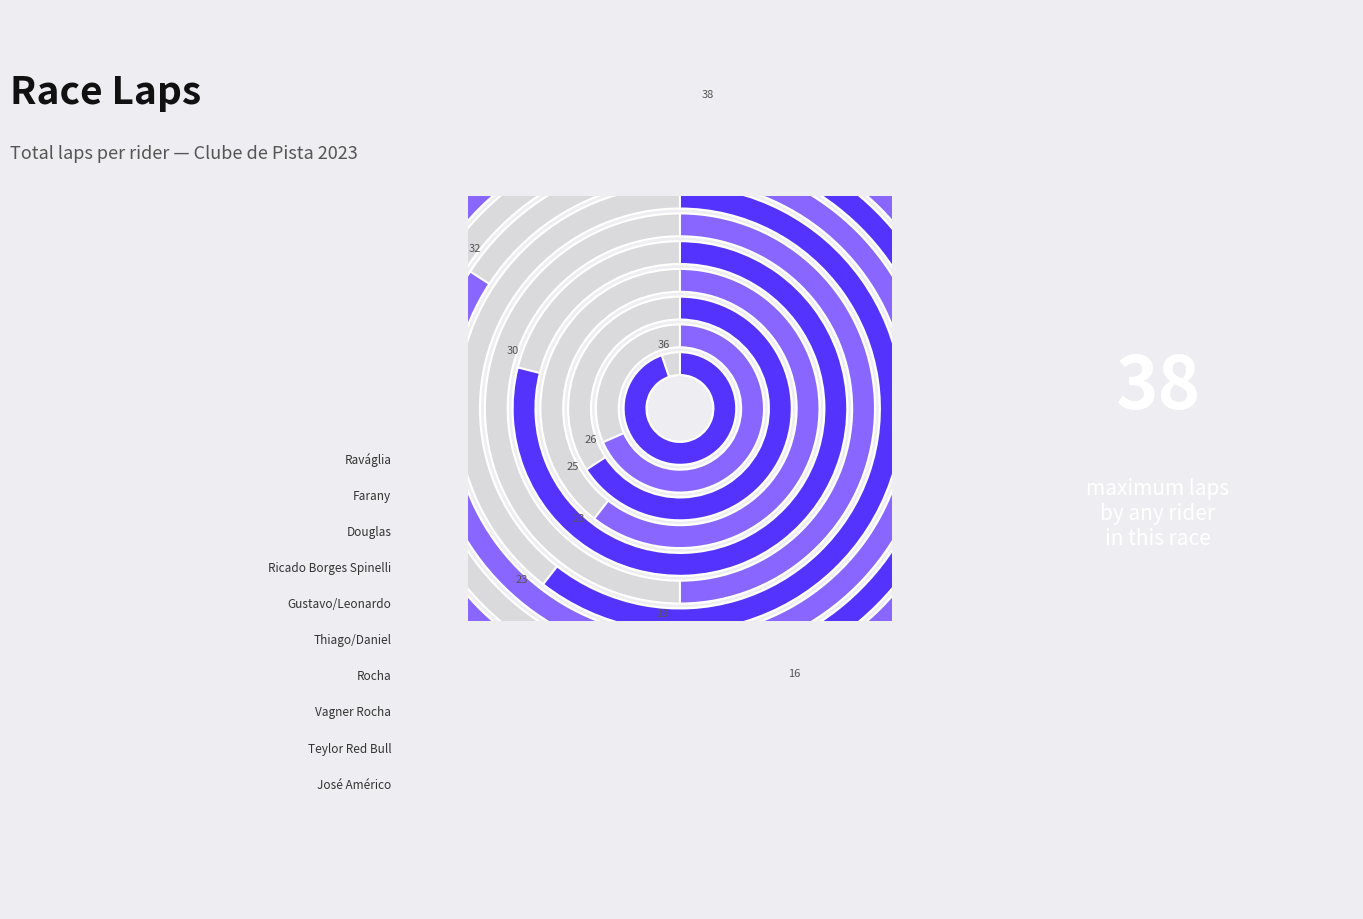

How many segments does this pie chart have?

10